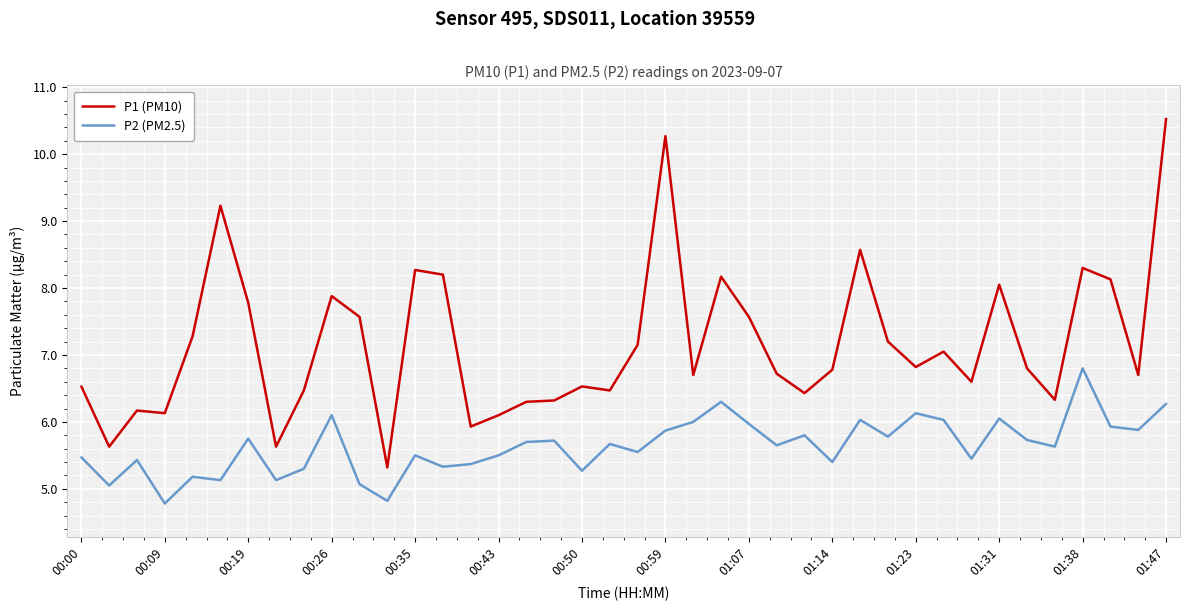

Is this an area chart (filled region under the line)?

No